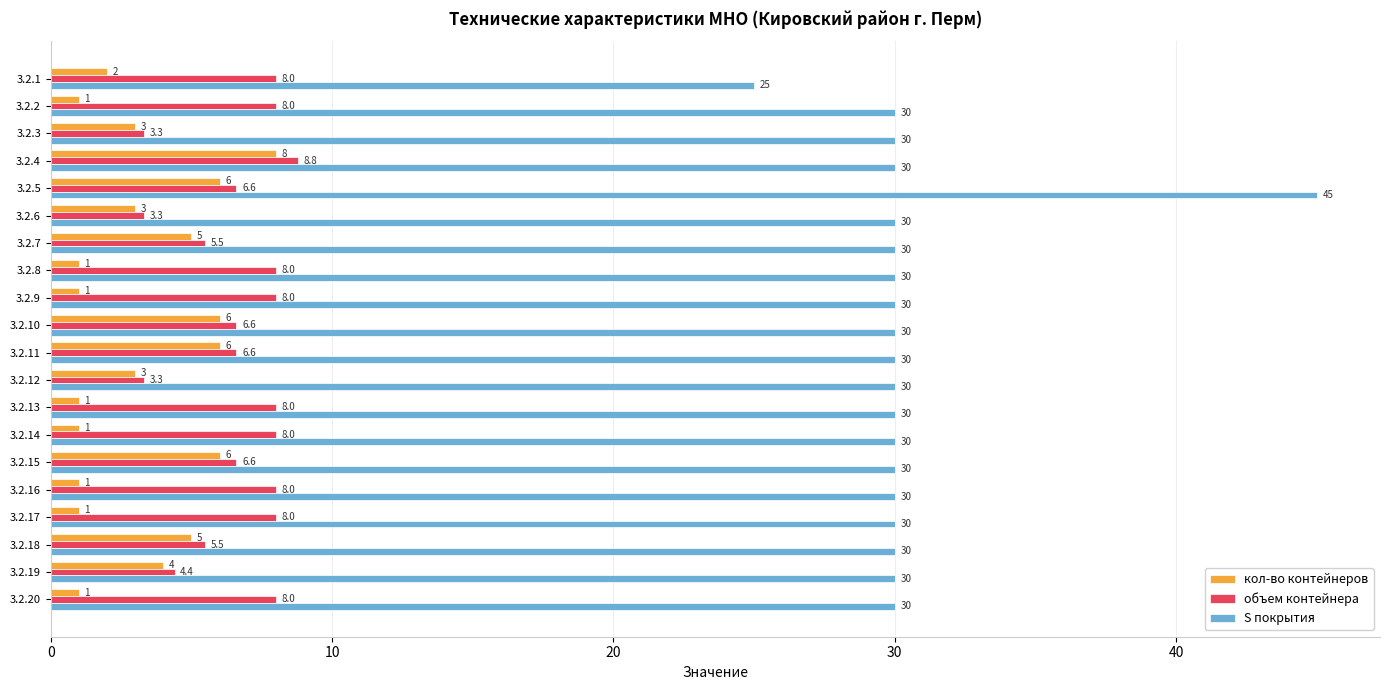

Which series changed the most between 3.2.12 and 3.2.20?

объем контейнера